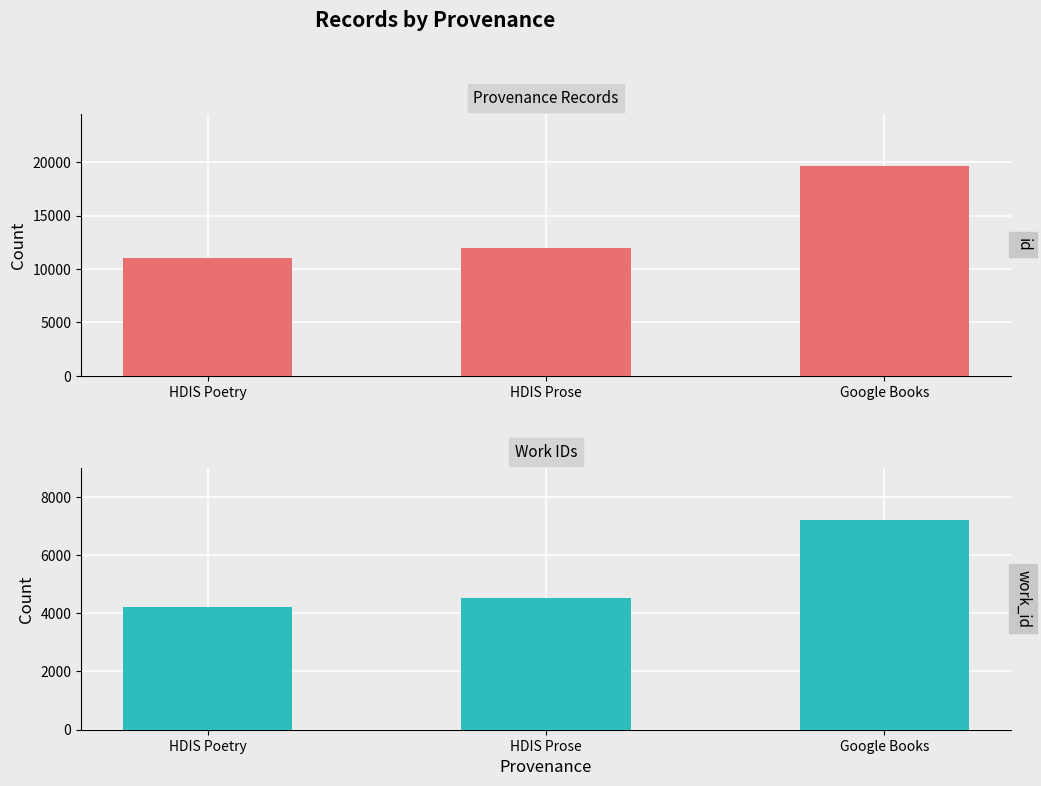

The value of work_id at HDIS Poetry is 4217. True or false?

True